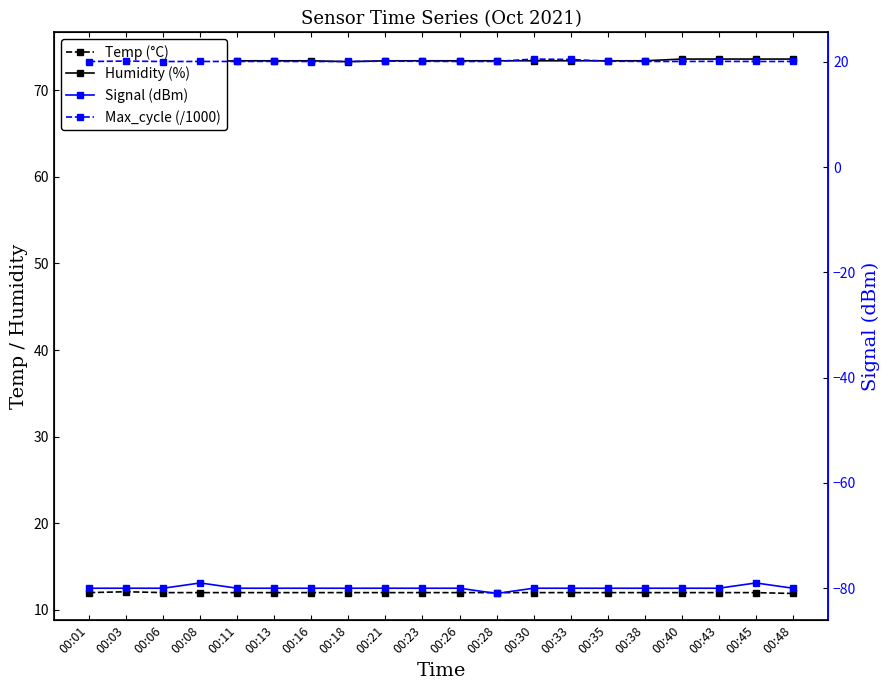

What is the maximum value for Max_cycle (/1000)?

20.5